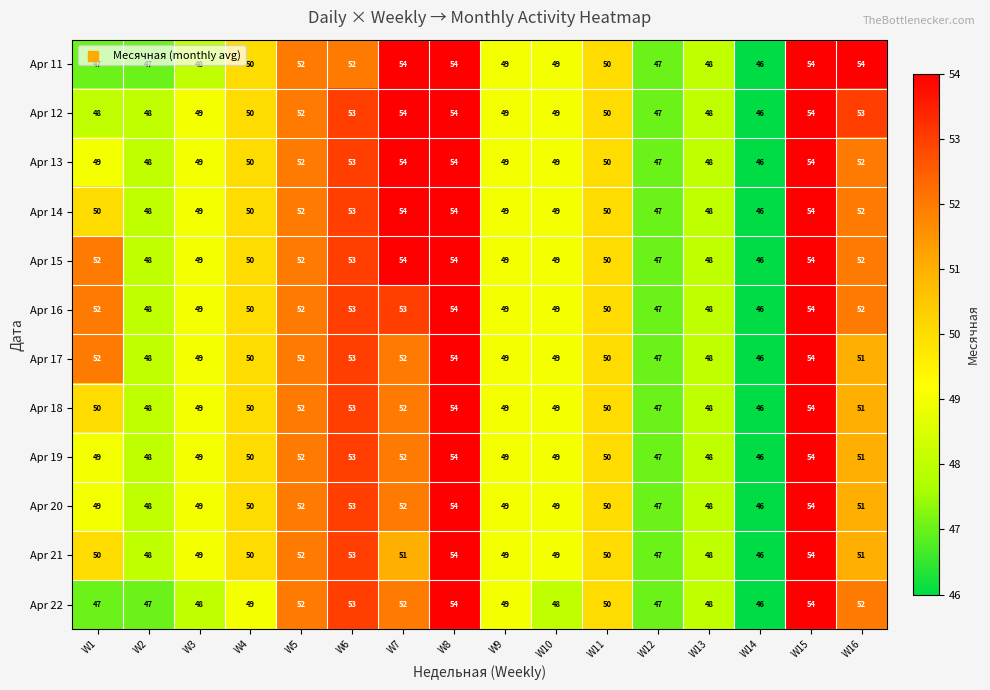

How many data points does each series have?

16